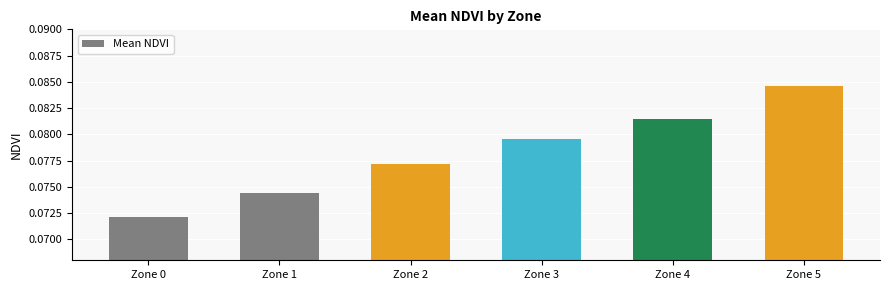

Where is the data nearest to the value 0?

Zone 0